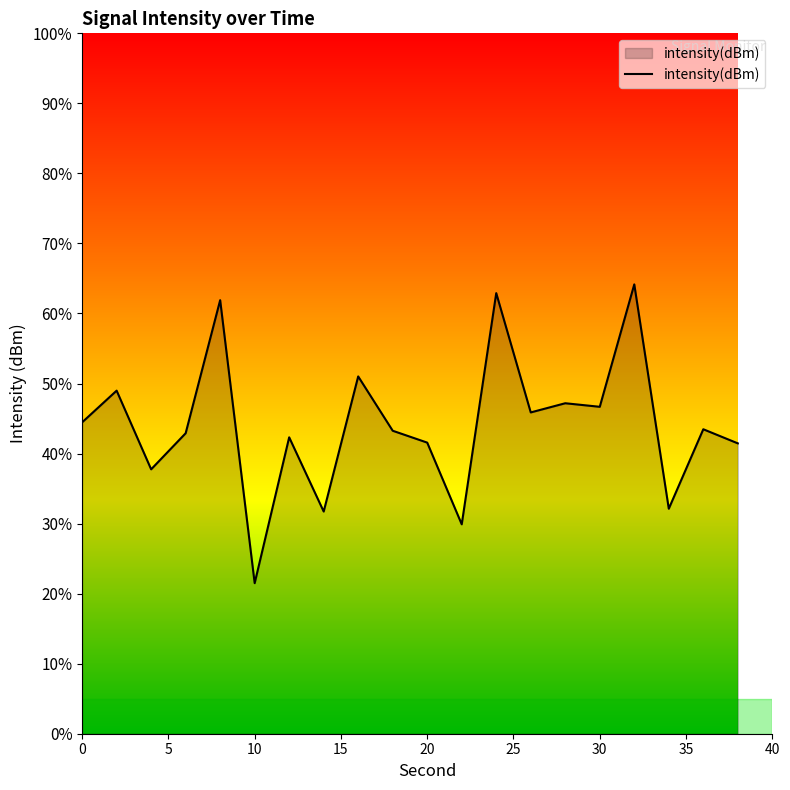

What is the sum of all values?

881.1